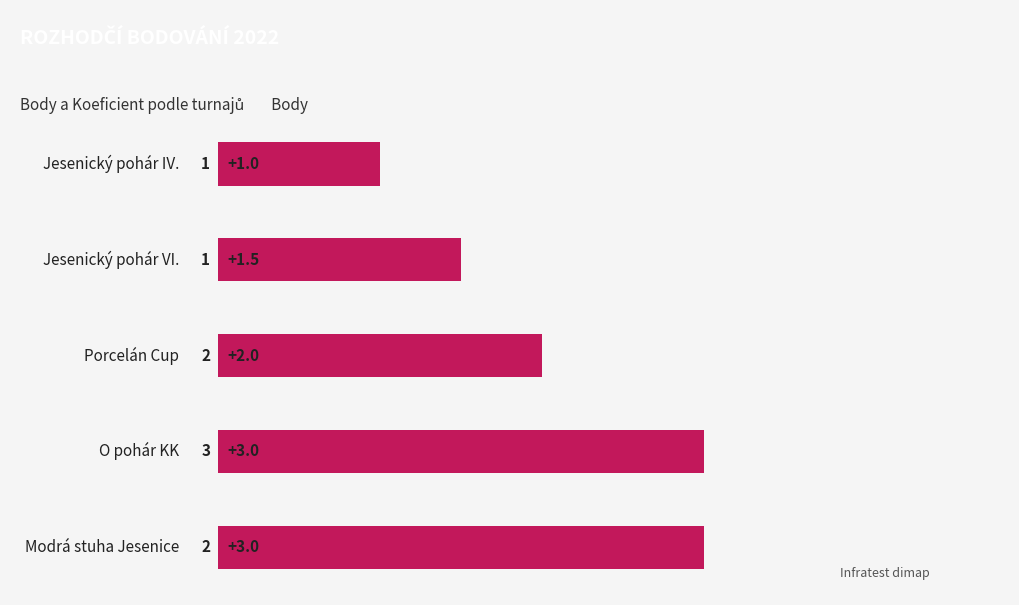

Reading top to bottom, extract all data points from this chart.

1.0	1.5	2.0	3.0	3.0